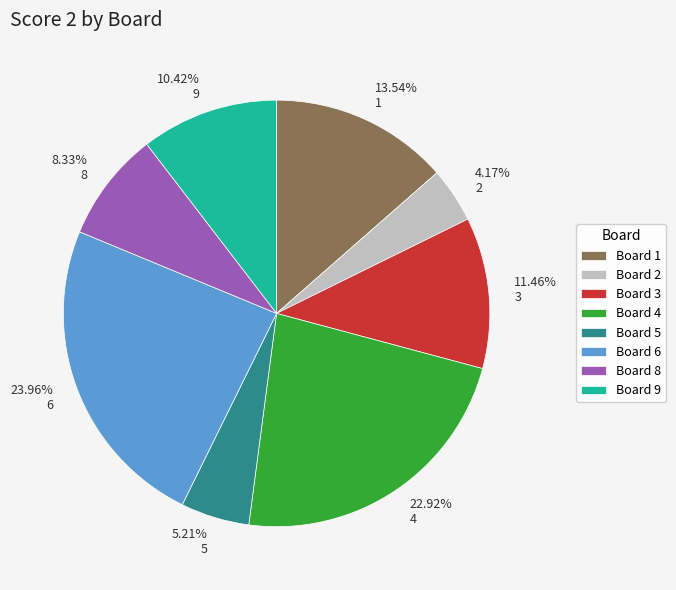

Is there any slice that represents more than half of the pie?

No